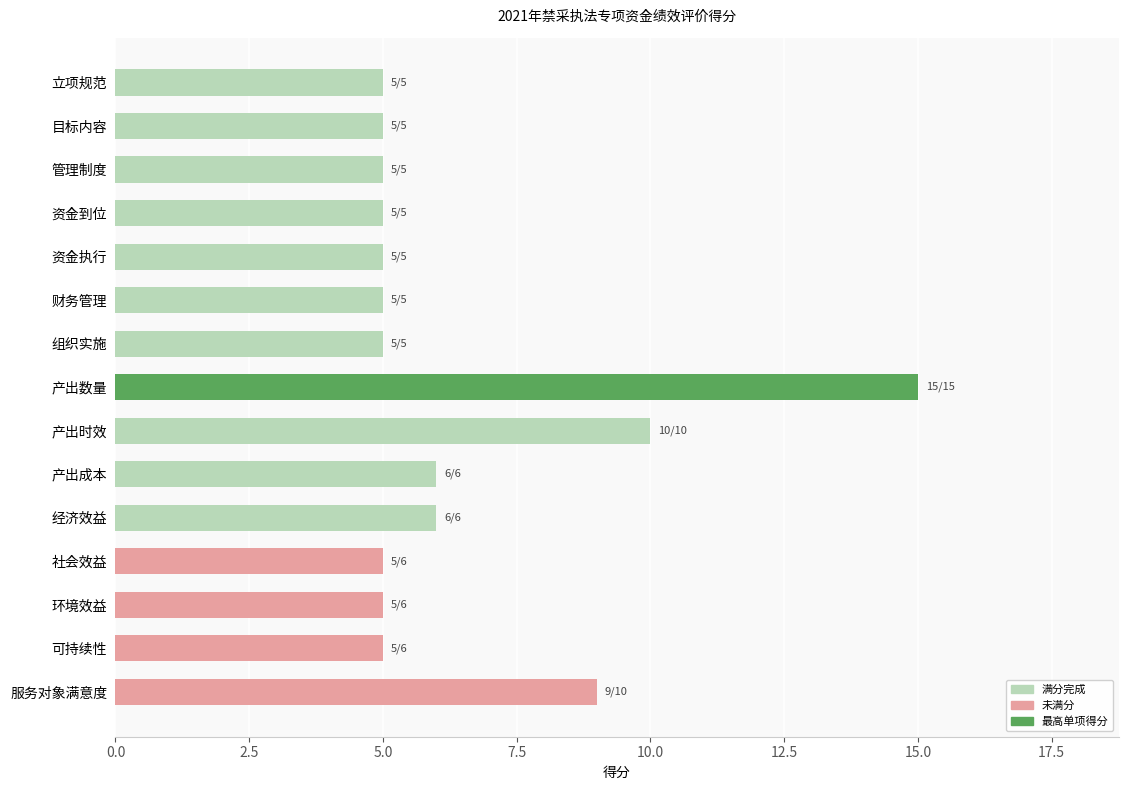

What is the difference between the maximum and second lowest values?

10